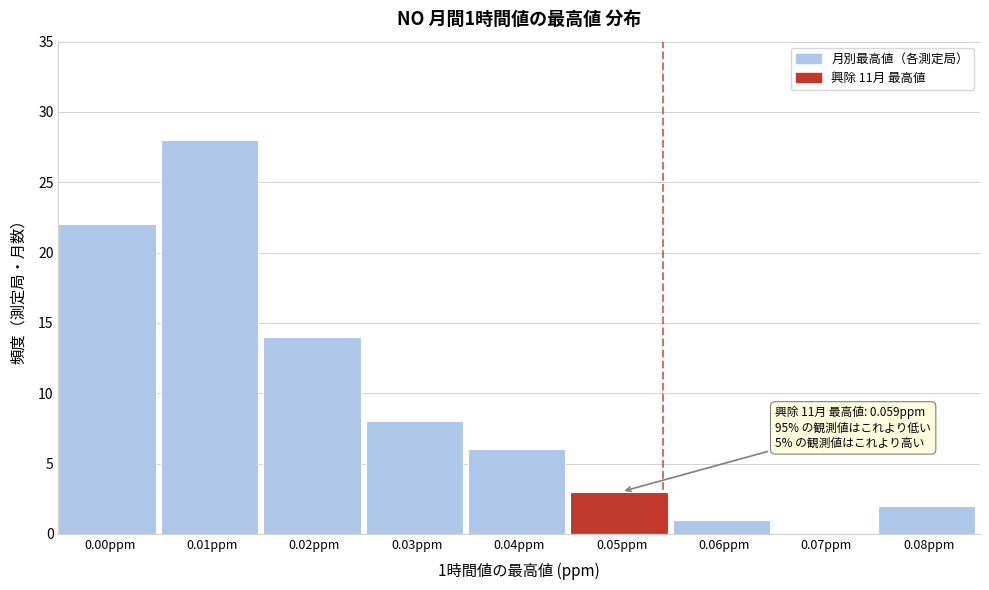

Reading right to left, extract all data points from this chart.

0.08ppm=2	0.07ppm=0	0.06ppm=1	0.05ppm=3	0.04ppm=6	0.03ppm=8	0.02ppm=14	0.01ppm=28	0.00ppm=22